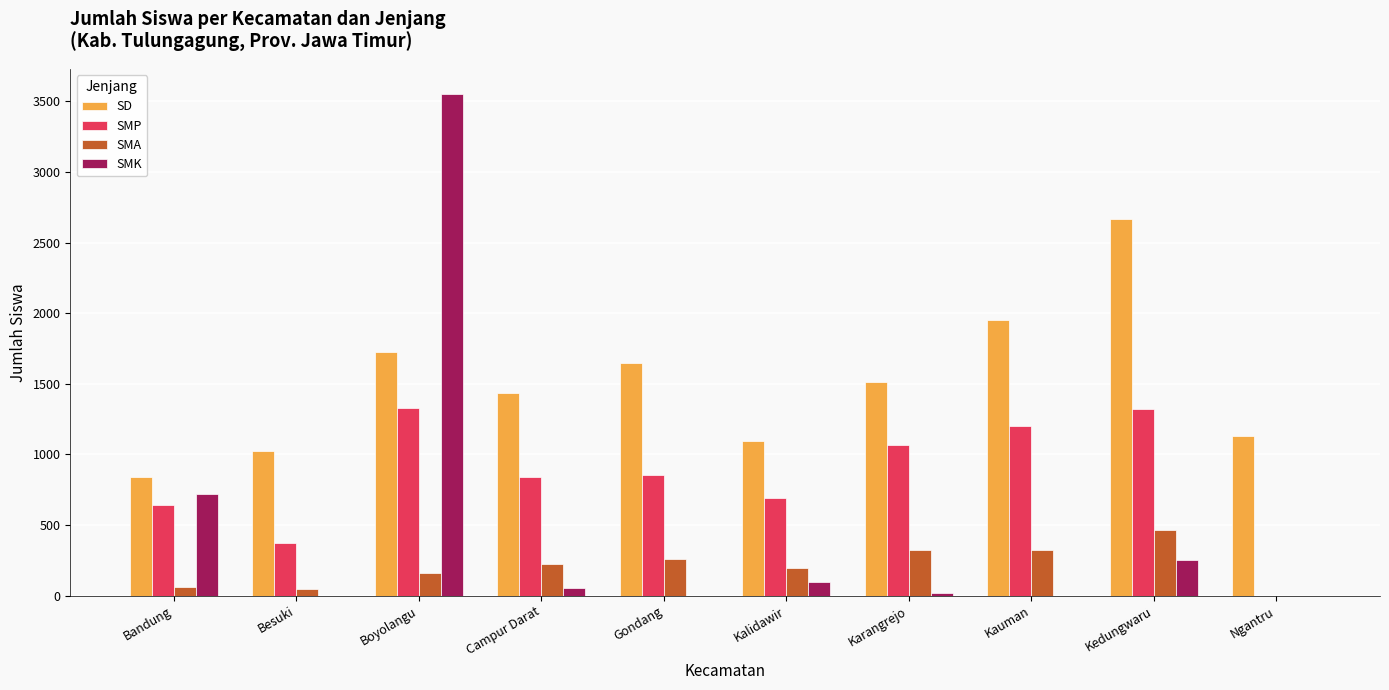

Which series has the widest spread of values?

SMK